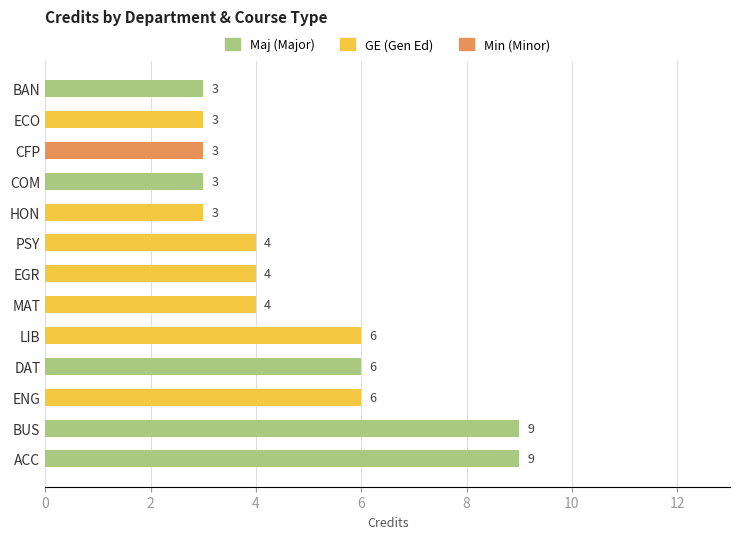

List the series in order of their peak value, lowest first.

Min, GE, Maj